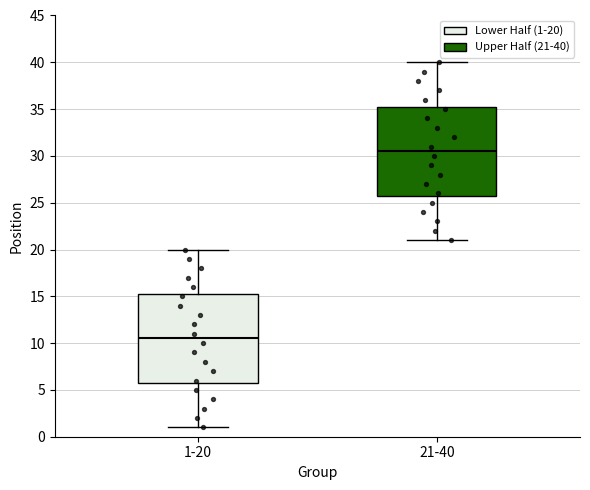

Where does the upper whisker of the box for 1-20 end on the y-axis? The values are not printed on the chart, so give them approximately, as read against the axis.

20.0